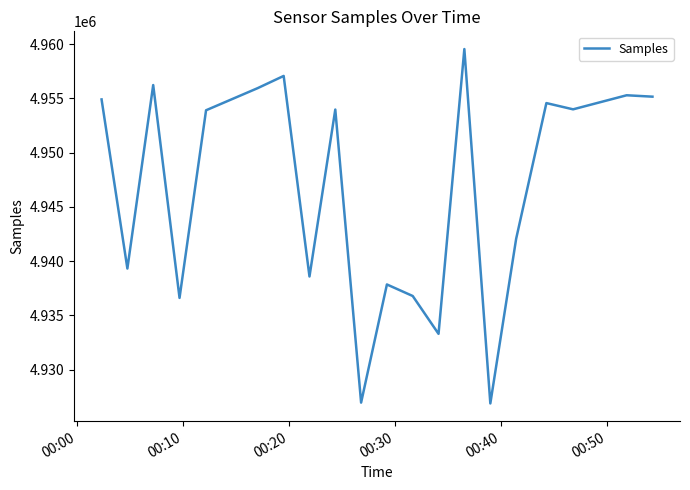

What is the difference between the maximum and minimum values?

32669